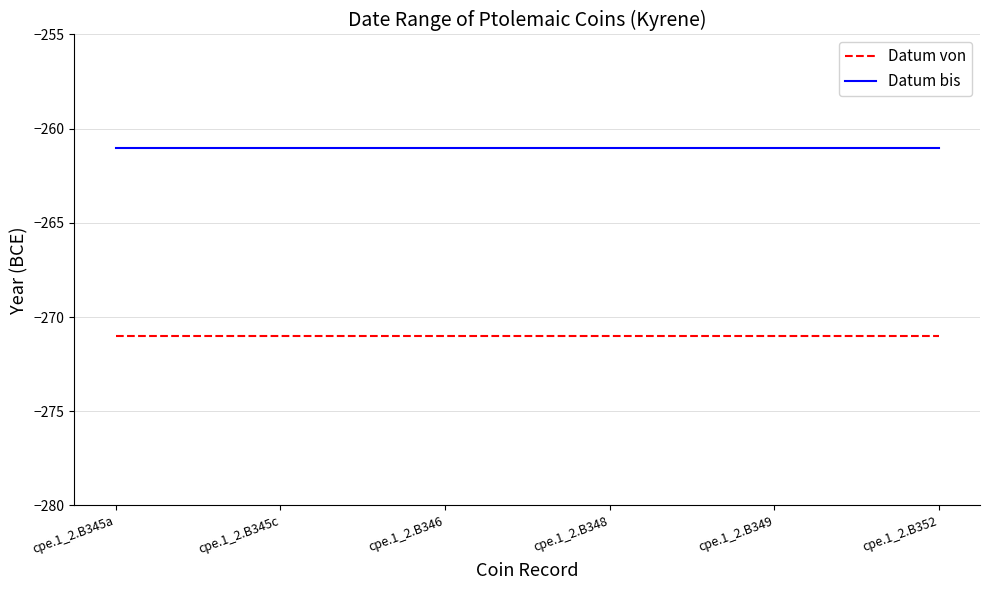

True or false: Datum von has a value of -271 at cpe.1_2.B352.

True